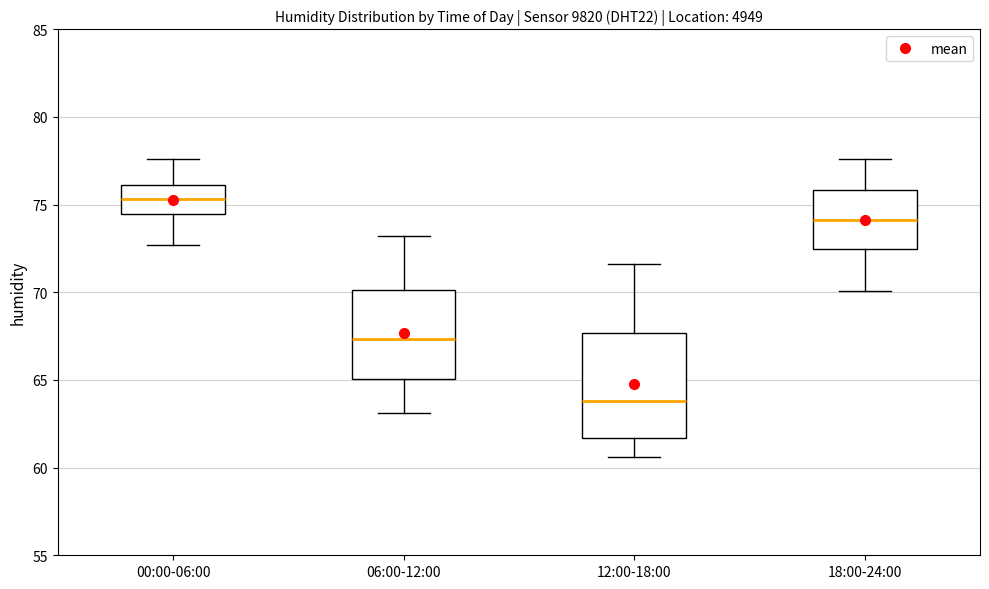

Which box's median line is the lowest?

12:00-18:00